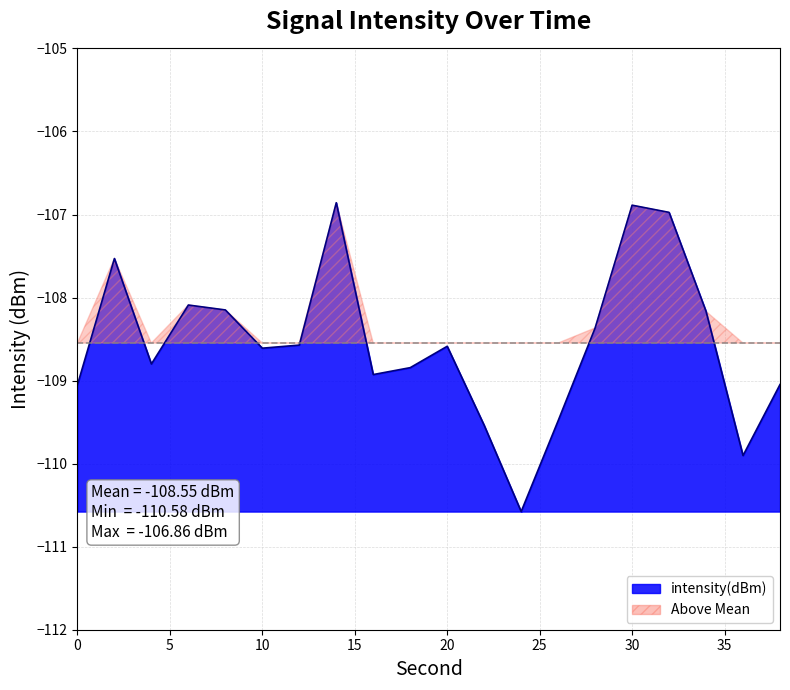

How many interior local peaks (higher than both neighbors) does the data have?

5